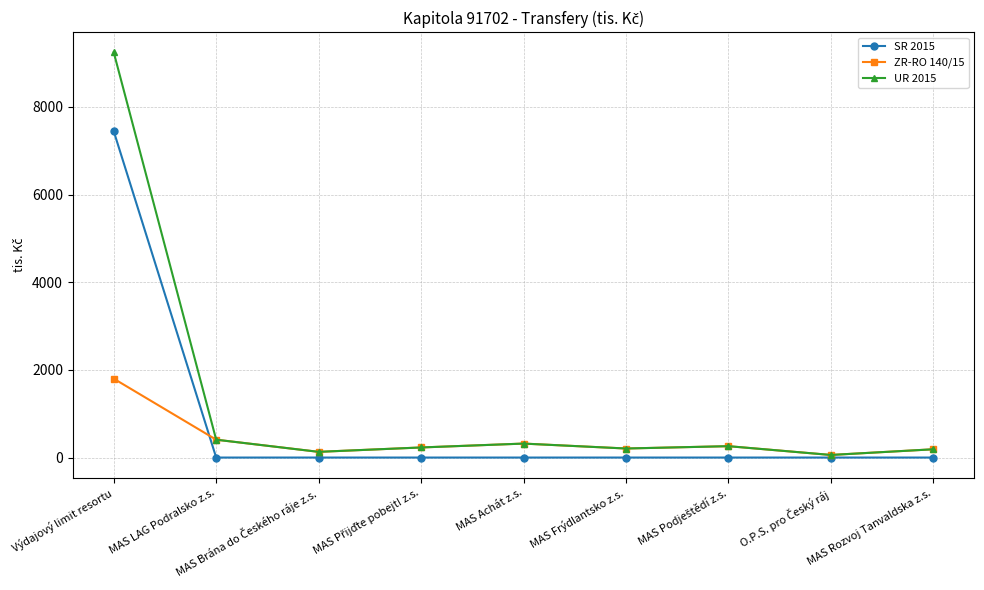

What is the label of the 5th point from the left?

MAS Achát z.s.